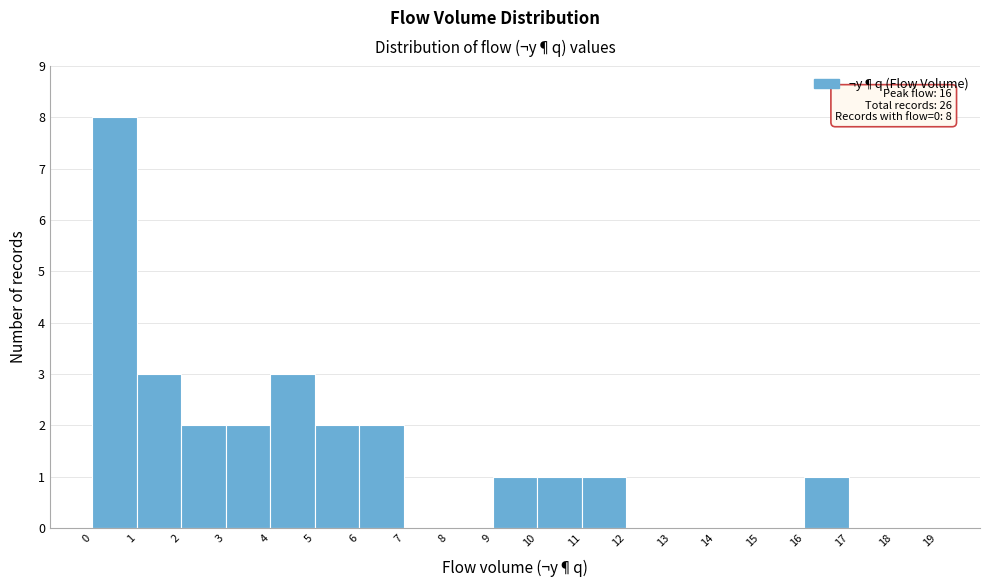

Which range on the x-axis has the tallest bar?

0 to 1